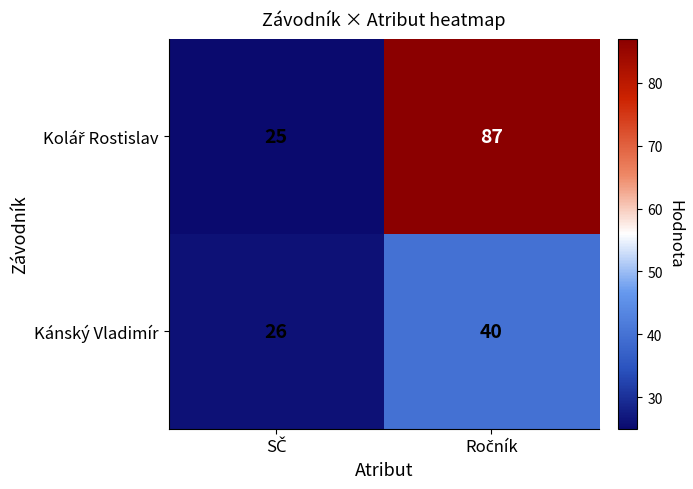

What is the smallest value displayed?

25